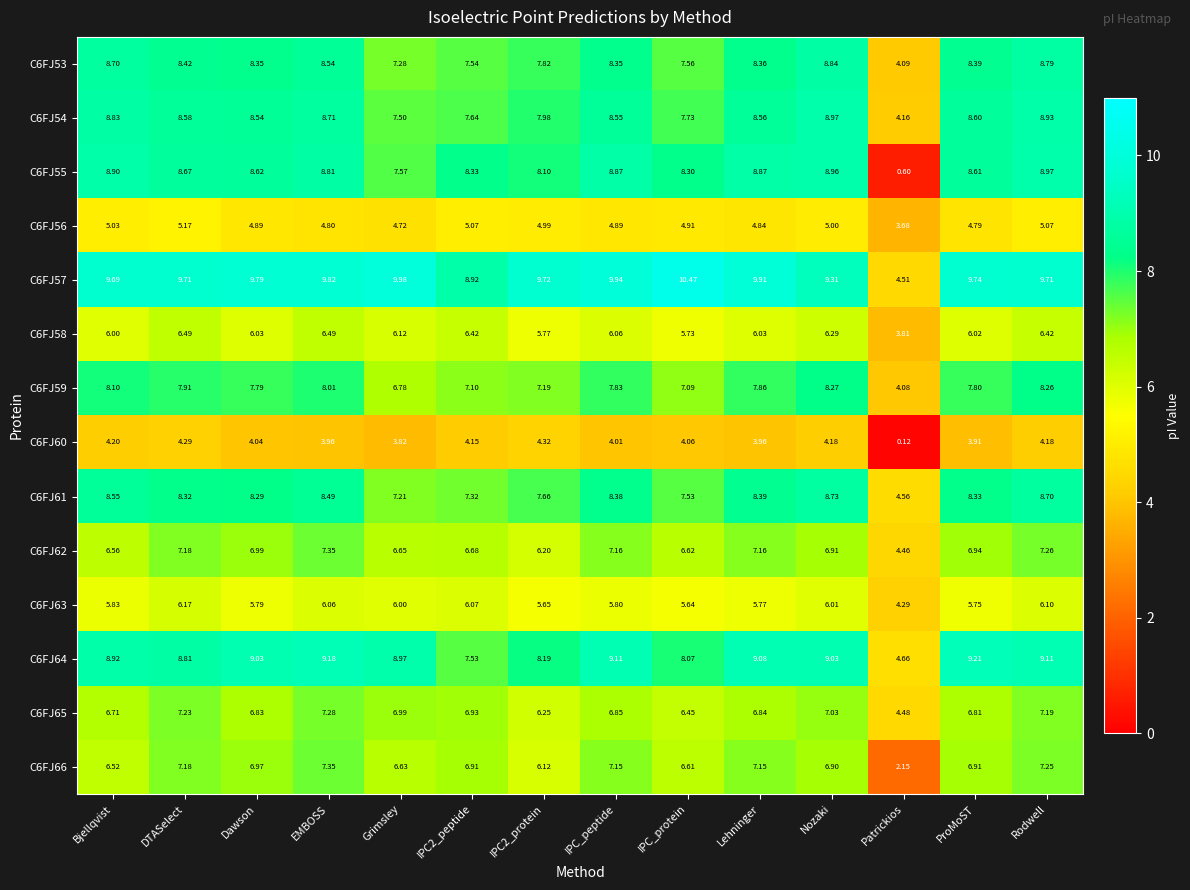

At which category is the sum across all series the highest?

Rodwell